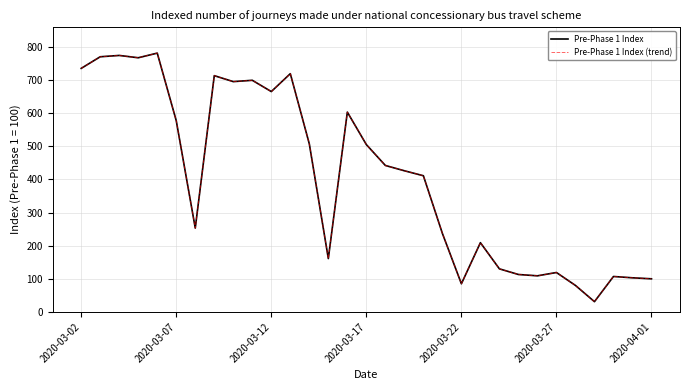

True or false: Pre-Phase 1 Index and Pre-Phase 1 Index (trend) cross at least once.

False